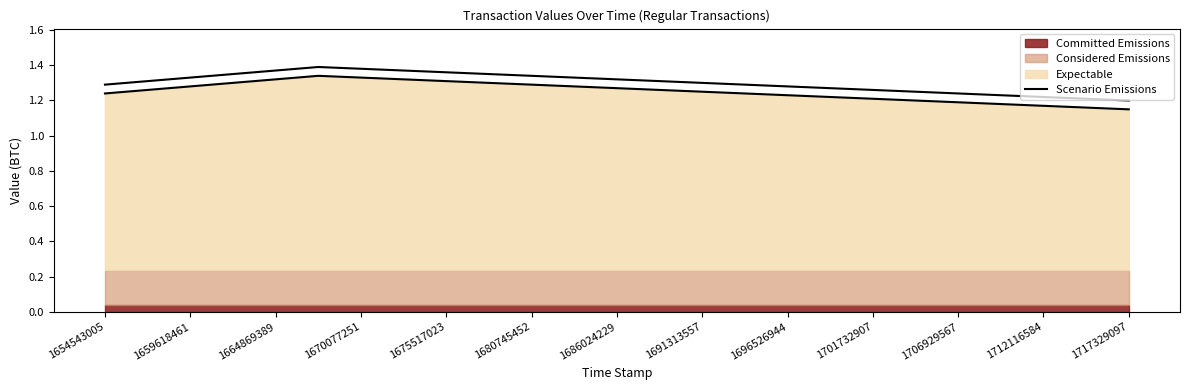

Reading right to left, list all the values displayed in this chart.

1.2	1.2	1.2	1.2	1.2	1.2	1.3	1.3	1.3	1.3	1.3	1.3	1.3	1.3	1.3	1.3	1.4	1.4	1.4	1.4	1.4	1.3	1.3	1.3	1.3